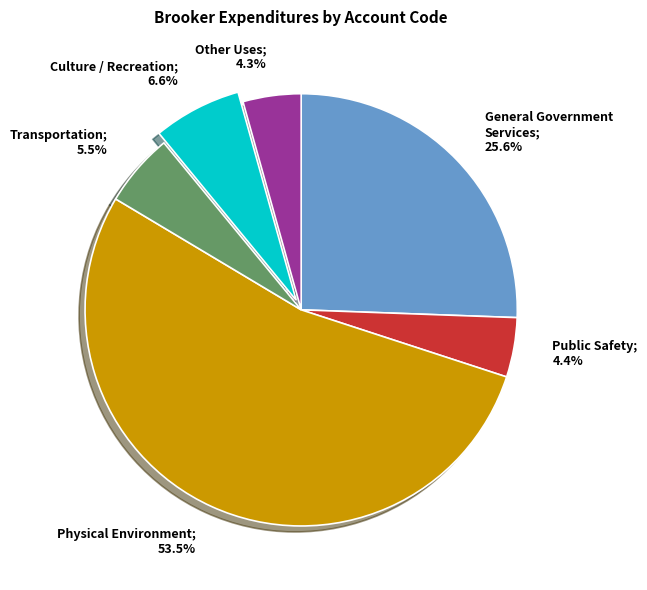

Is there a majority slice in this chart?

Yes